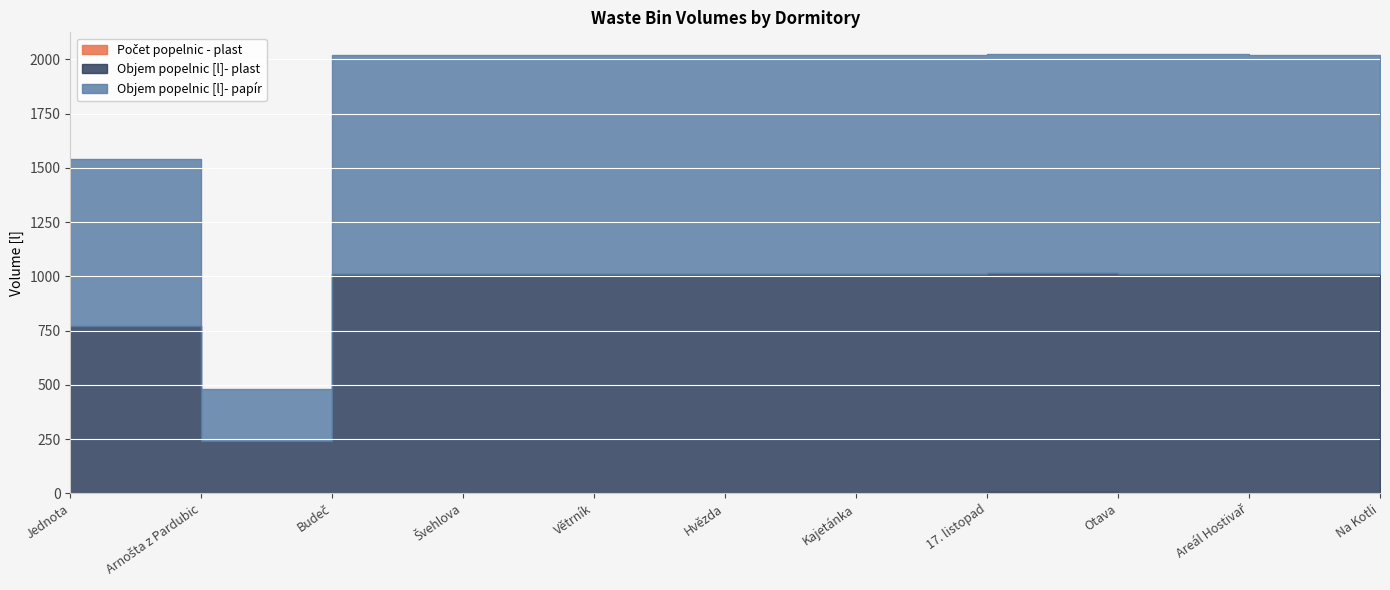

Reading left to right, what are all the values shown in this chart?

Počet popelnic - plast: 1	2	1	1	2	2	1	4	3	1	2
Objem popelnic [l]- plast: 770	240	1010	1010	1010	1010	1010	1010	1010	1010	1010
Objem popelnic [l]- papír: 770	240	1010	1010	1010	1010	1010	1010	1010	1010	0